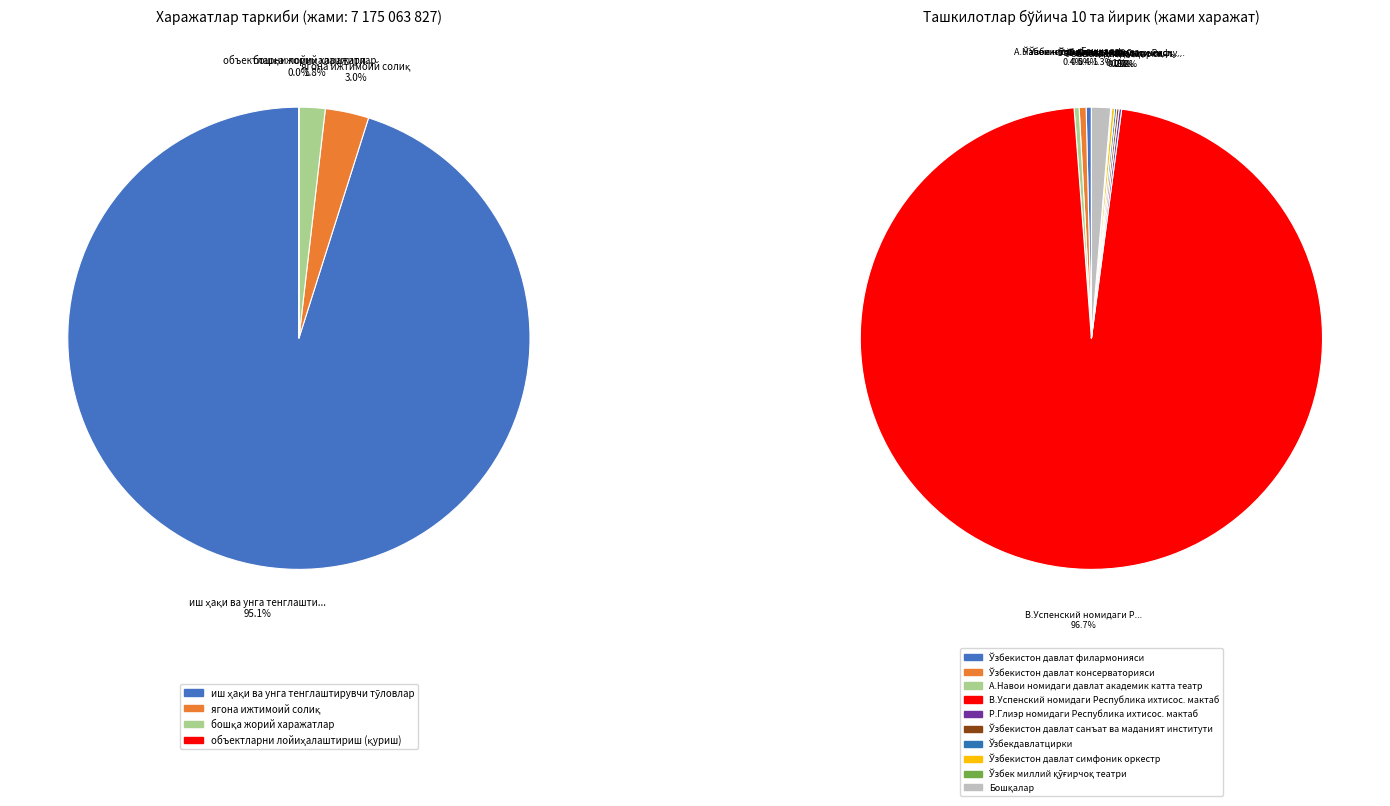

Which category has the biggest portion of the pie?

иш ҳақи ва унга тенглаштирувчи тўловлар